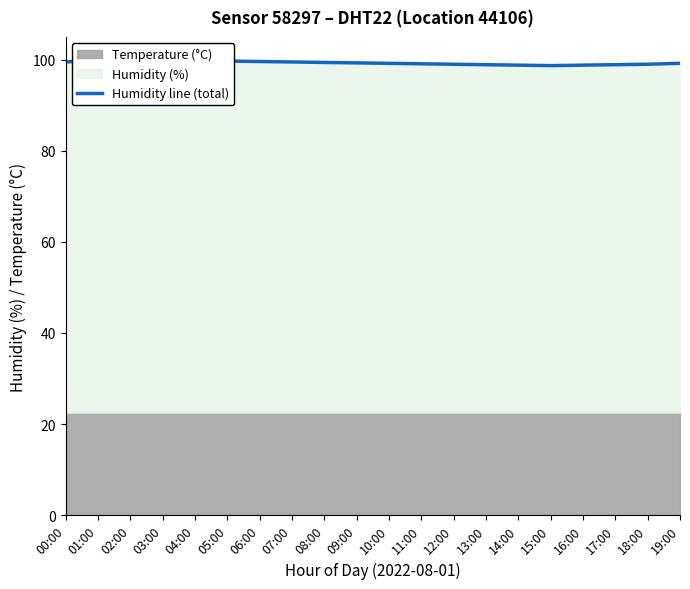

What is the label of the 2nd point from the right?

18:00